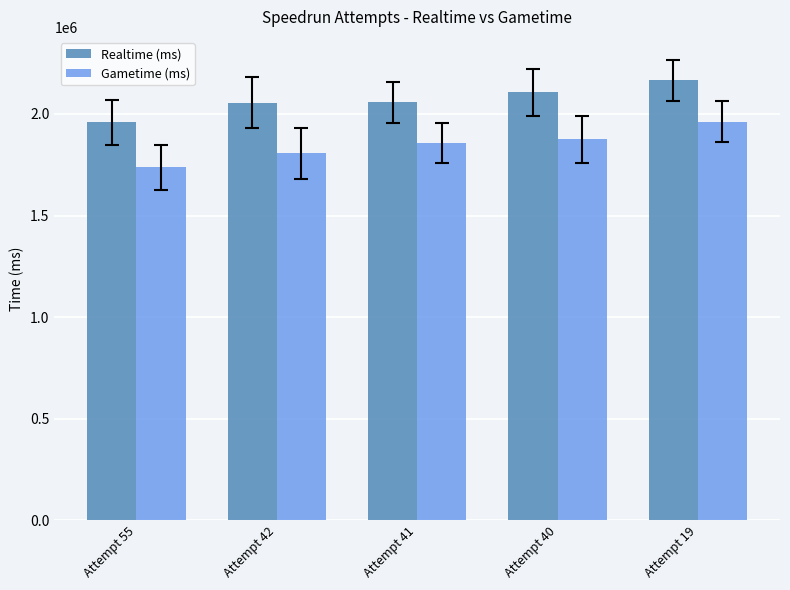

What is the value of the Gametime (ms) bar at the 2nd from the left?

1806328